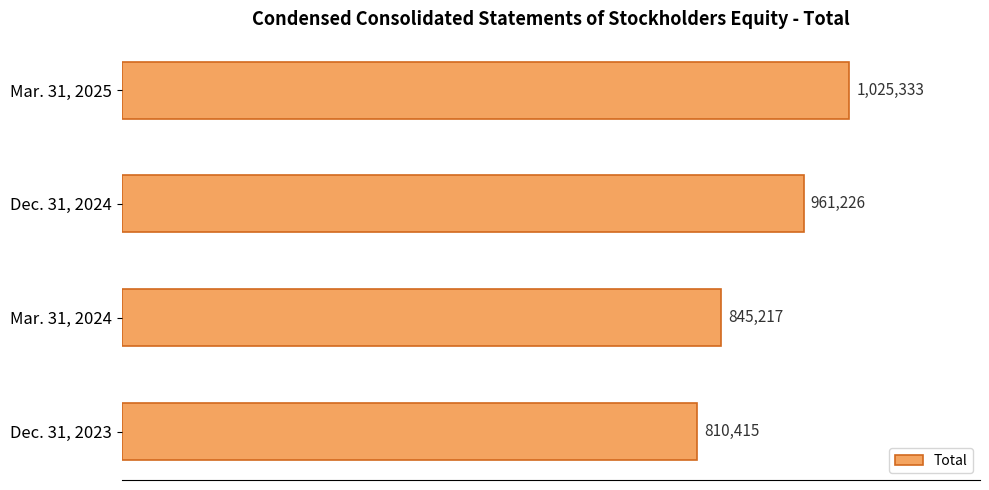

Rank the categories by value from lowest to highest.

Dec. 31, 2023, Mar. 31, 2024, Dec. 31, 2024, Mar. 31, 2025